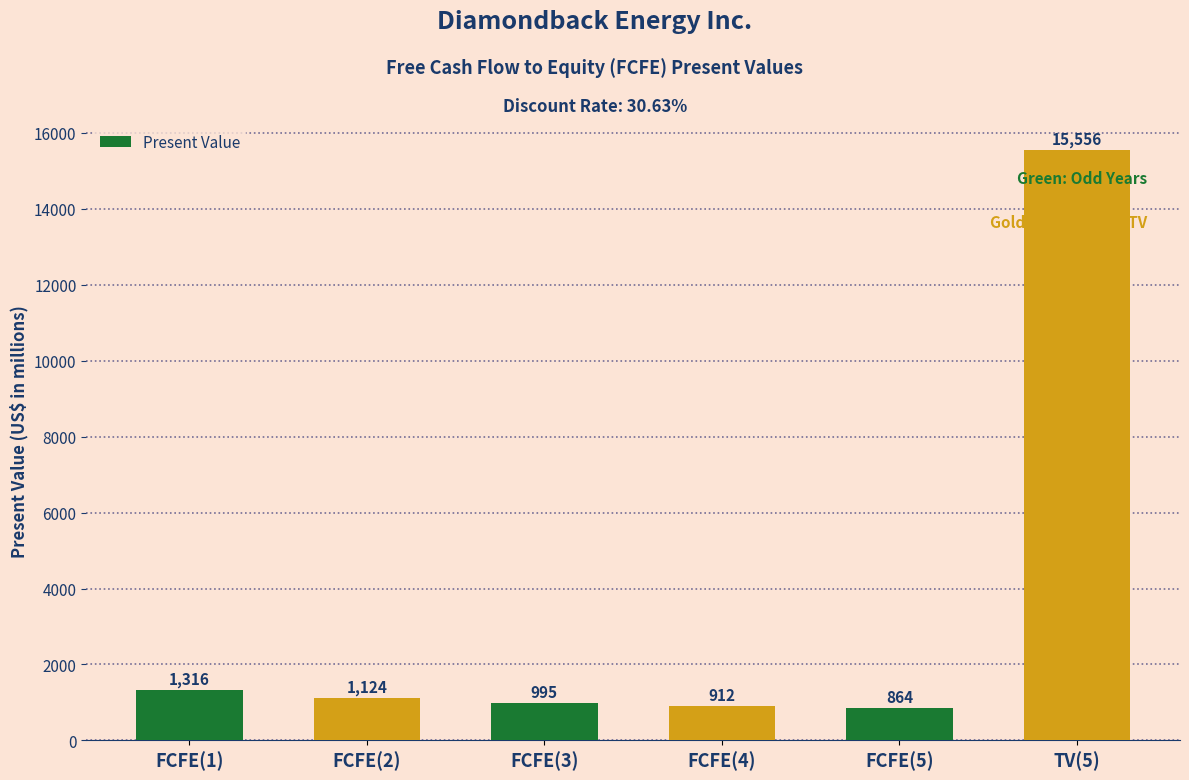

How many data points are less than 1124?

3